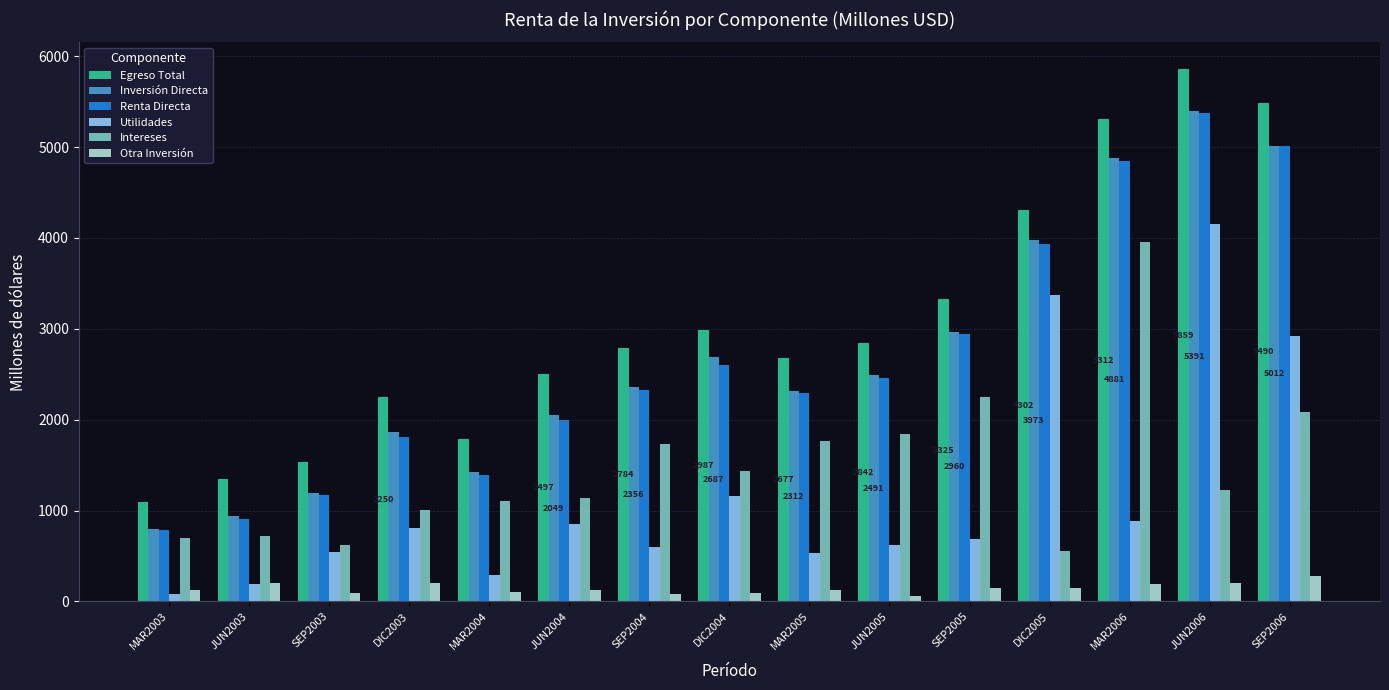

What is the average value of the Utilidades series?

1180.5